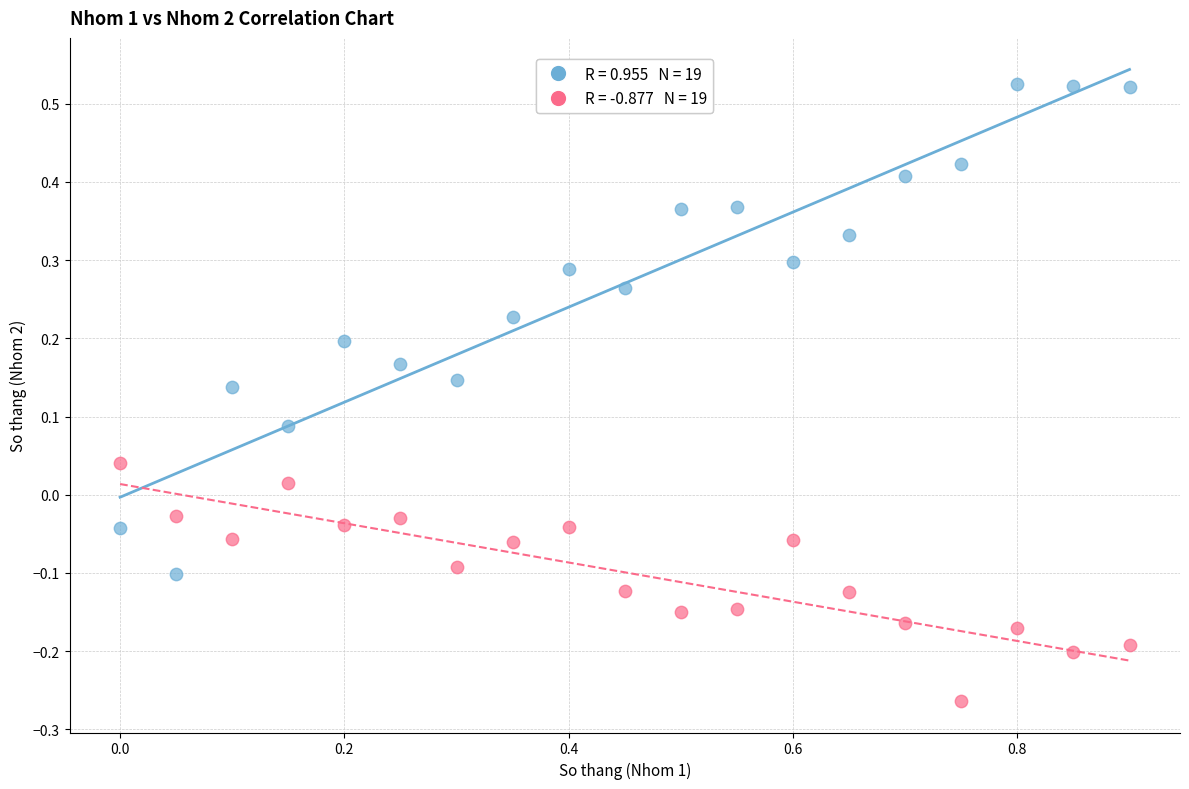

Across all data points, what is the range of X values (max minus min)?

0.9